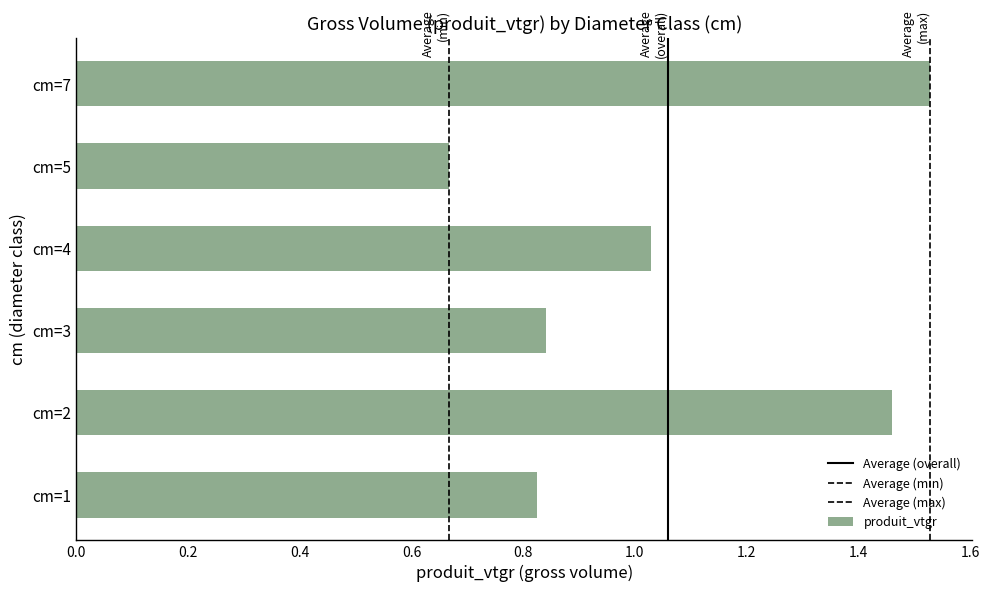

Is it true that the value at cm=1 is 0.8?

True